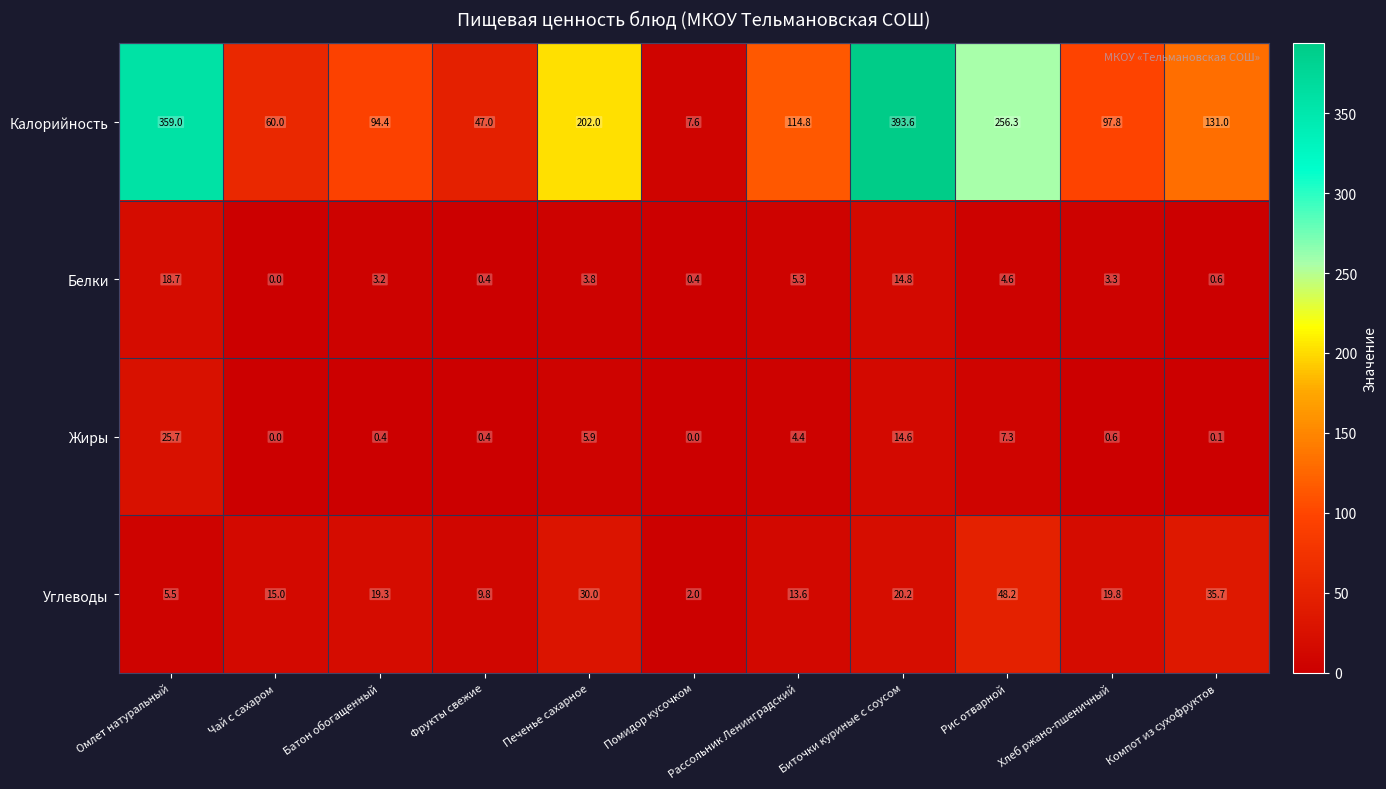

What is the highest value of the Жиры series?

25.7